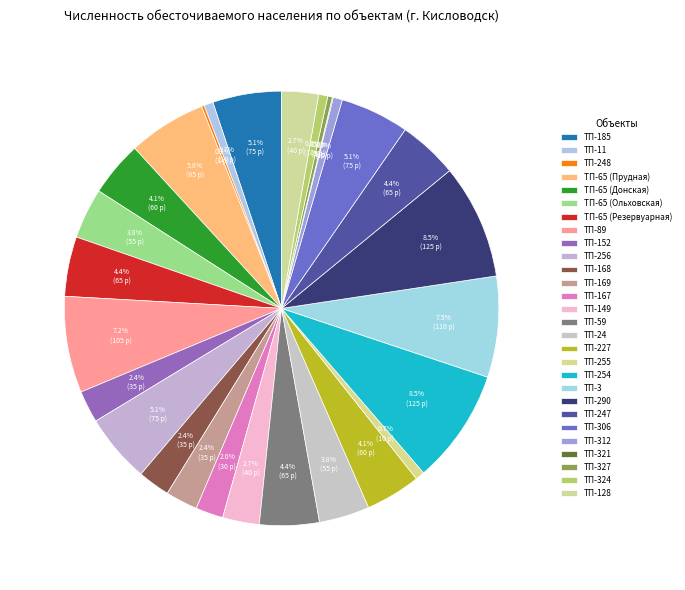

To the nearest percent, what is the difference between the ТП-3 and ТП-59 slice percentages?

3%